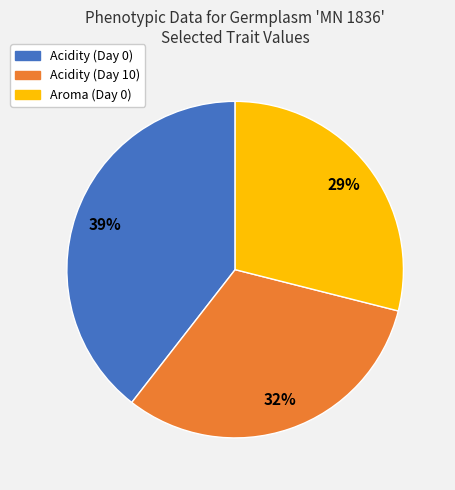

Does any single category account for the majority?

No